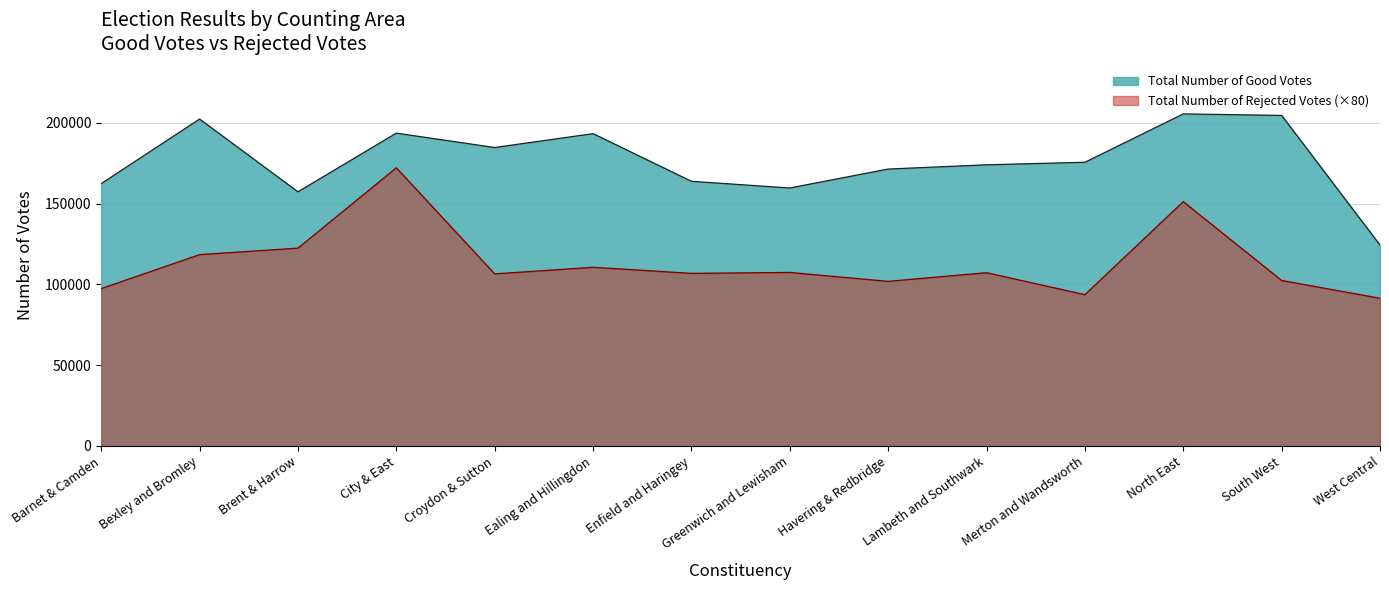

At which label is Total Number of Rejected Votes closest to 131840?

Brent & Harrow